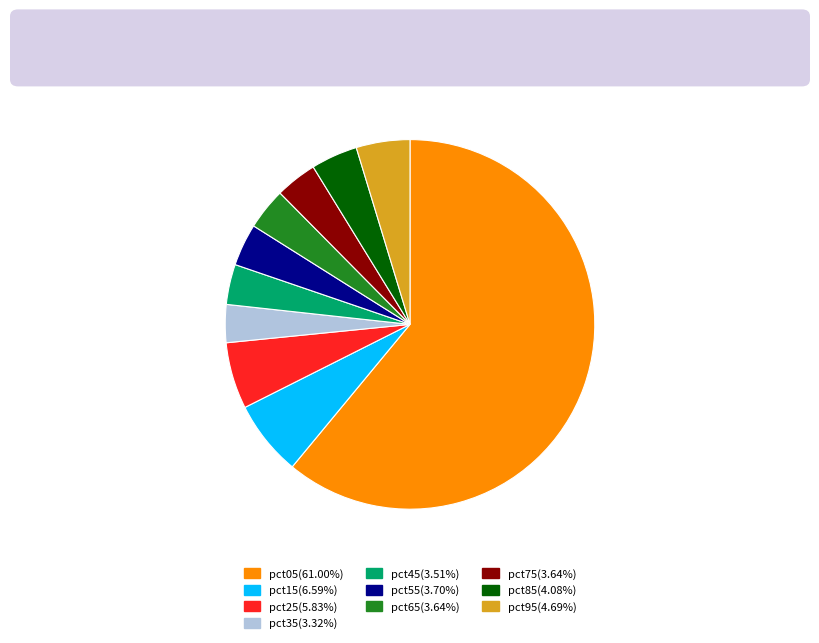

How many slices are in this pie chart?

10